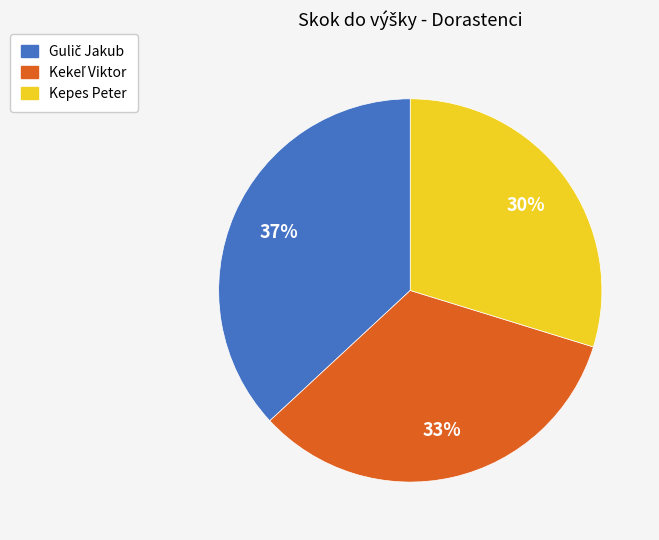

How many slices are in this pie chart?

3